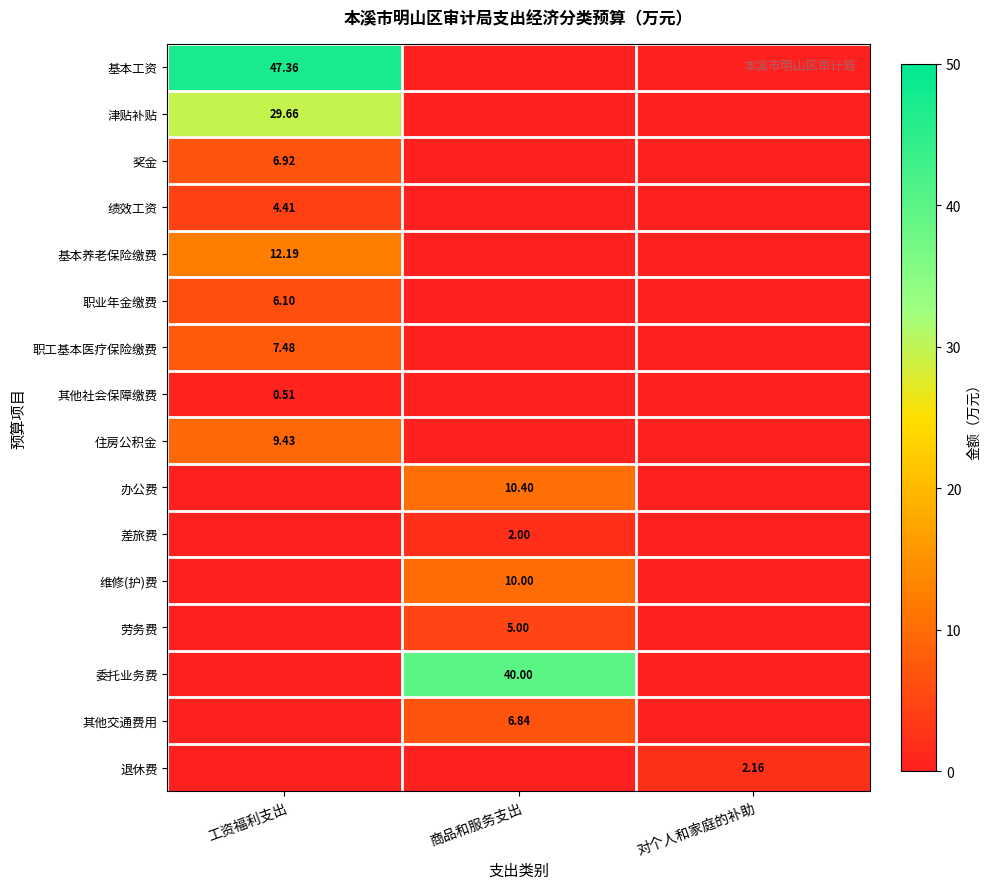

List the labels in order of 住房公积金 value, largest first.

工资福利支出, 商品和服务支出, 对个人和家庭的补助